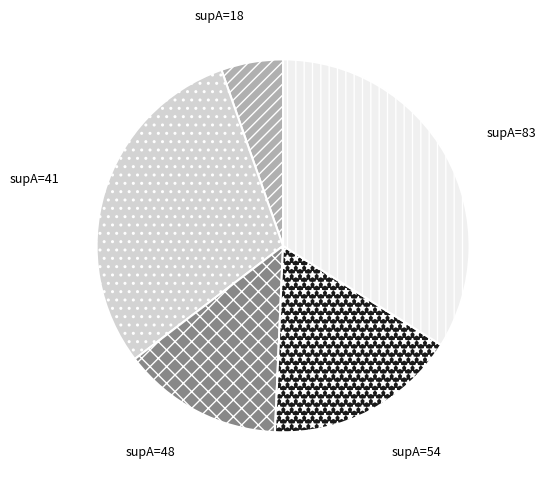

What is the largest slice in the pie chart?

supA=83